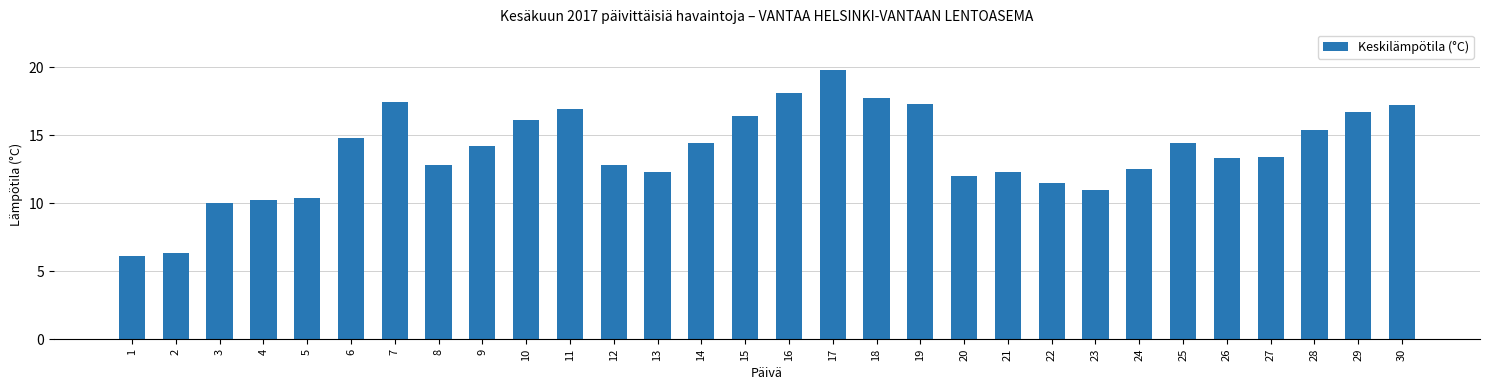

Reading right to left, extract all data points from this chart.

30=17.2	29=16.7	28=15.4	27=13.4	26=13.3	25=14.4	24=12.5	23=11.0	22=11.5	21=12.3	20=12.0	19=17.3	18=17.7	17=19.8	16=18.1	15=16.4	14=14.4	13=12.3	12=12.8	11=16.9	10=16.1	9=14.2	8=12.8	7=17.4	6=14.8	5=10.4	4=10.2	3=10.0	2=6.3	1=6.1